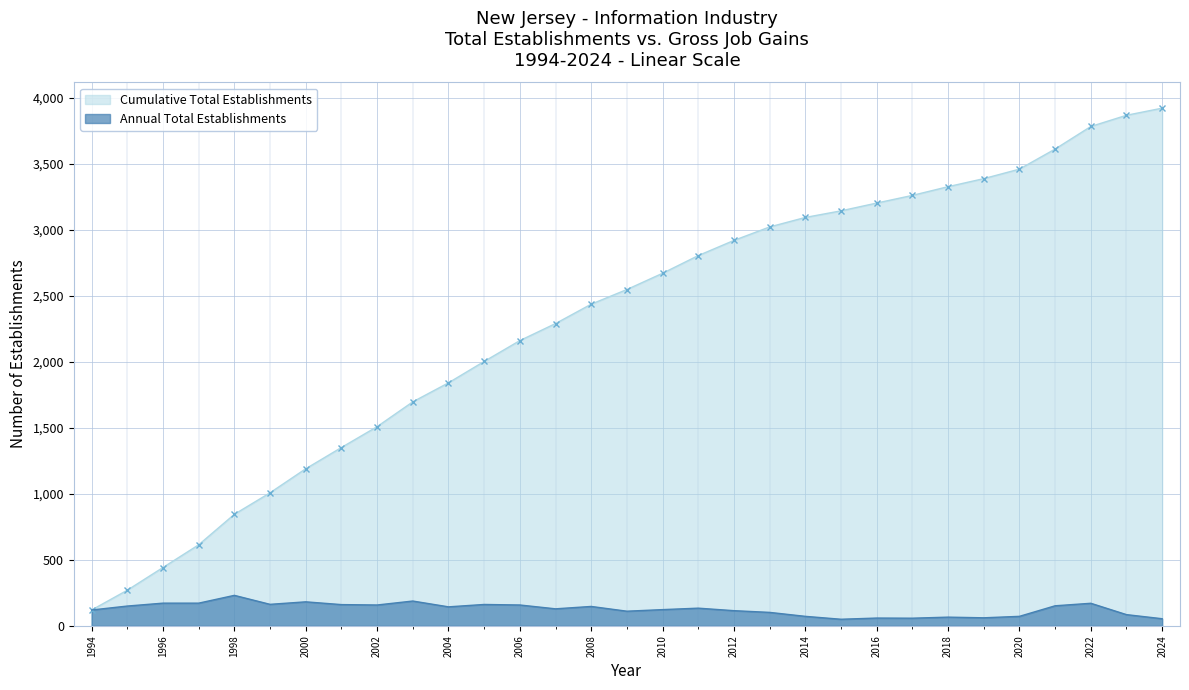

Rank the categories by value from highest to lowest.

1998, 2003, 2000, 1996, 1997, 2022, 1999, 2005, 2001, 2002, 2006, 2021, 1995, 2008, 2004, 2011, 2007, 2010, 1994, 2012, 2009, 2013, 2023, 2014, 2020, 2018, 2019, 2016, 2017, 2024, 2015